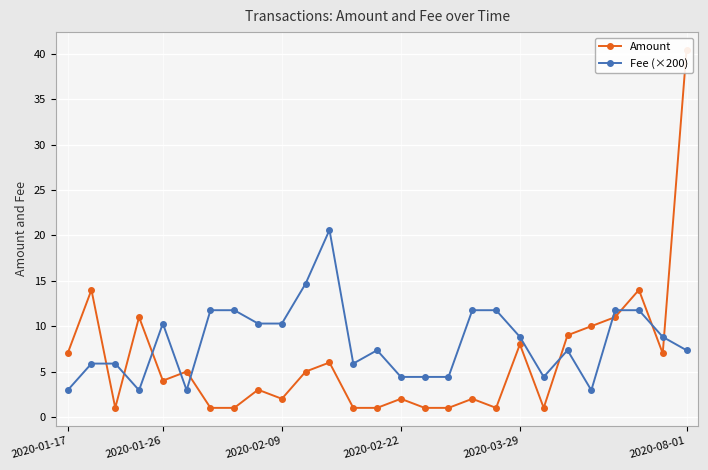

Which series has the largest total across all categories?

Fee (×200)